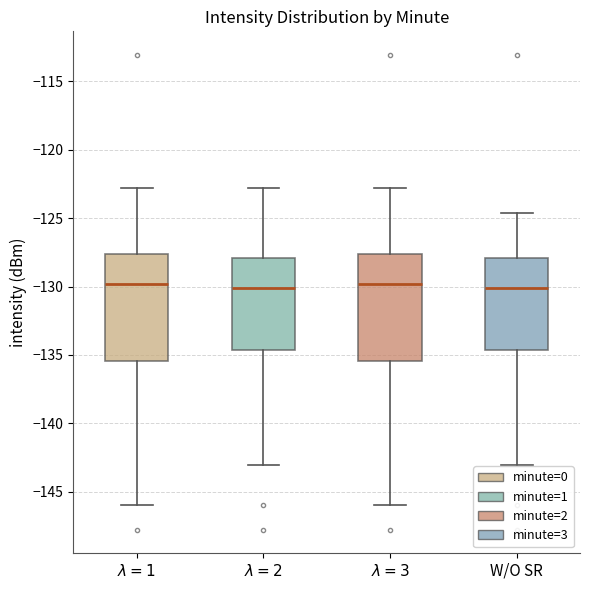

Where is the lower edge of the box for $\lambda=2$ on the y-axis? The values are not printed on the chart, so give them approximately, as read against the axis.

-134.5